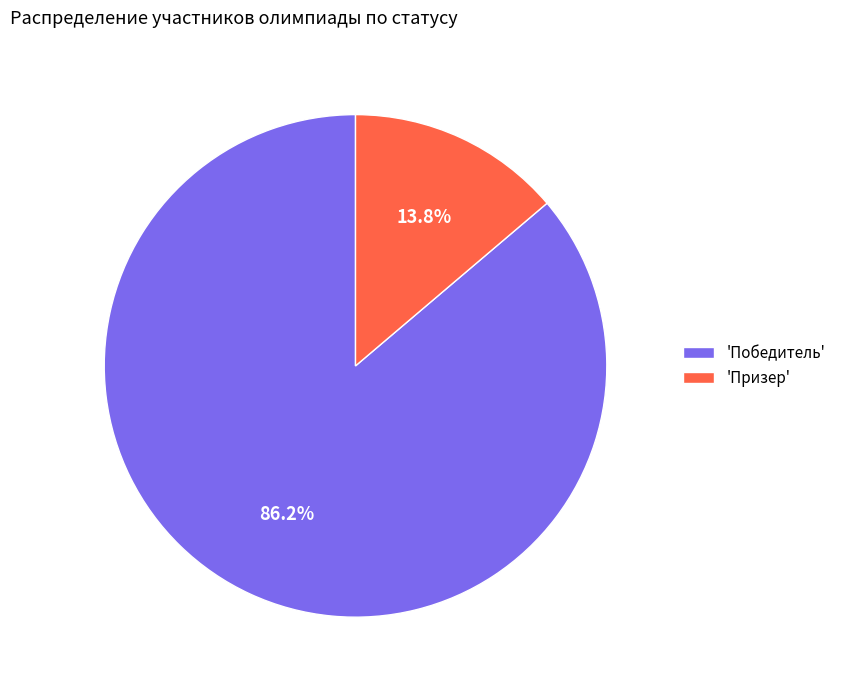

Which has a higher value, 'Победитель' or 'Призер'?

'Победитель'